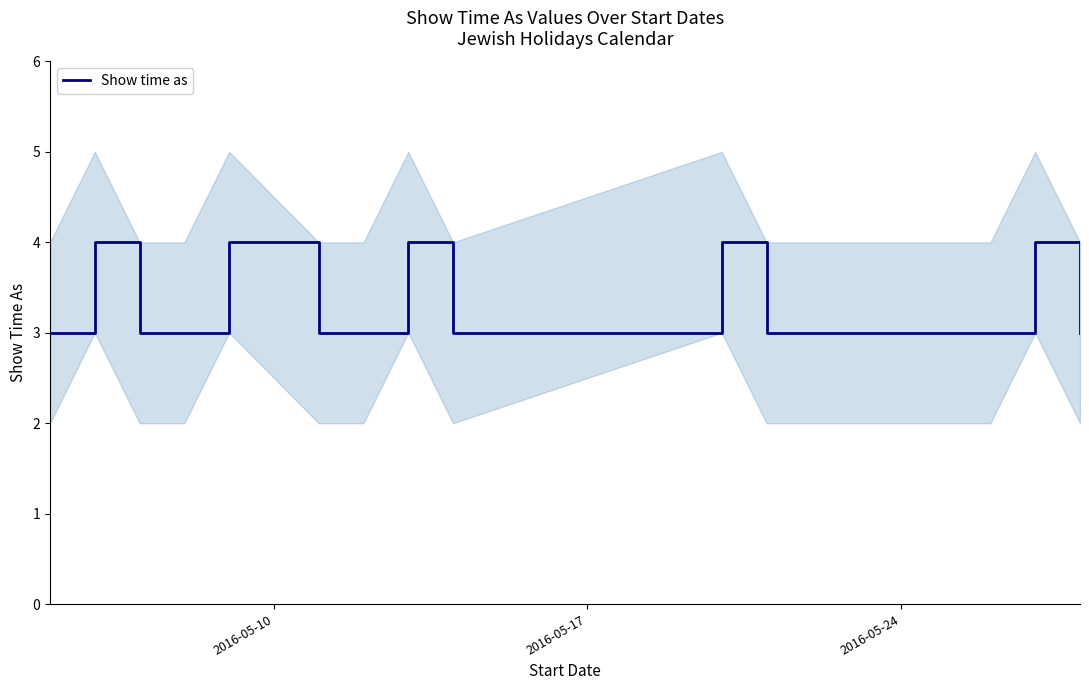

Does the chart have visible grid lines?

No